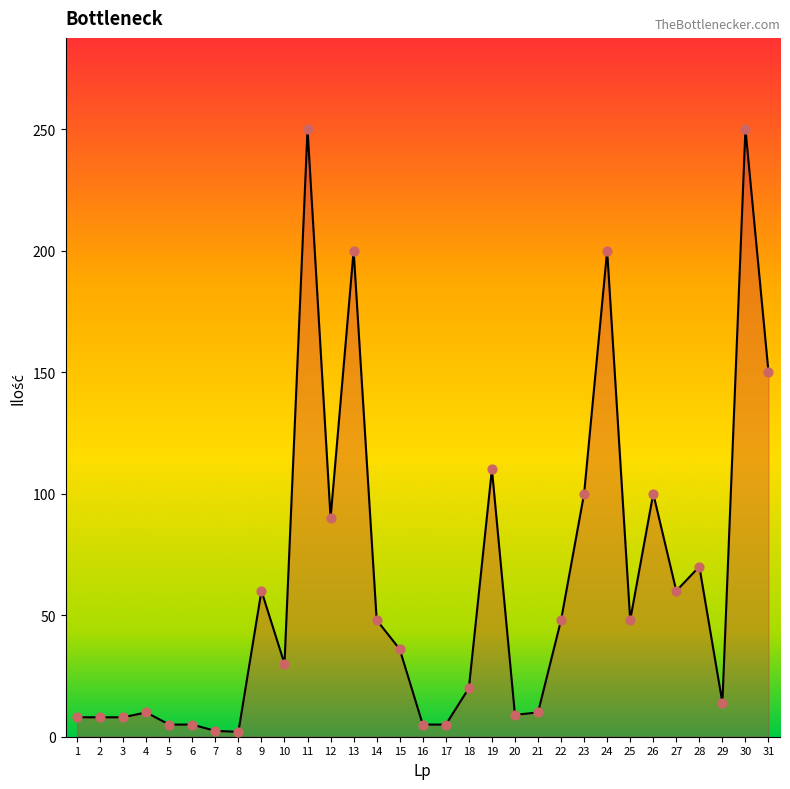

What is the ratio of the value at 12 to the value at 22?

1.9